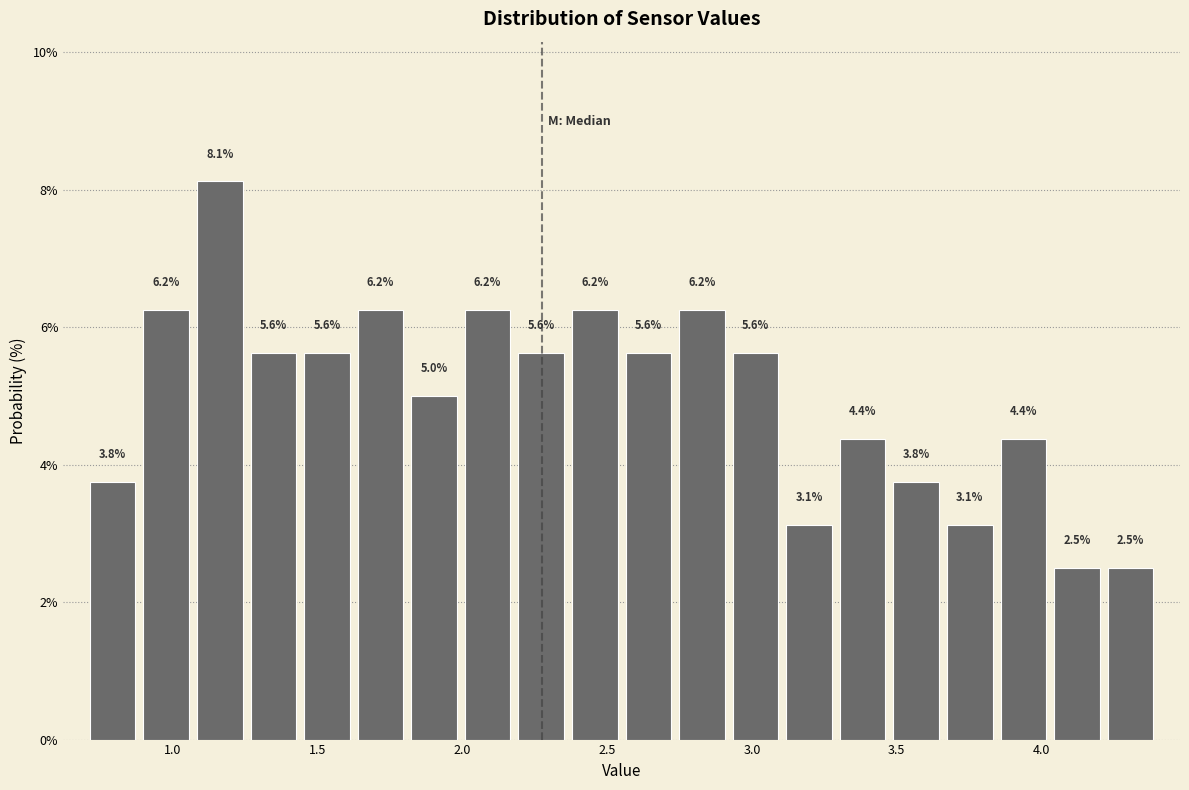

Around what value on the x-axis is the tallest bar? Give the approximate position of its centre, as read against the axis.

1.15